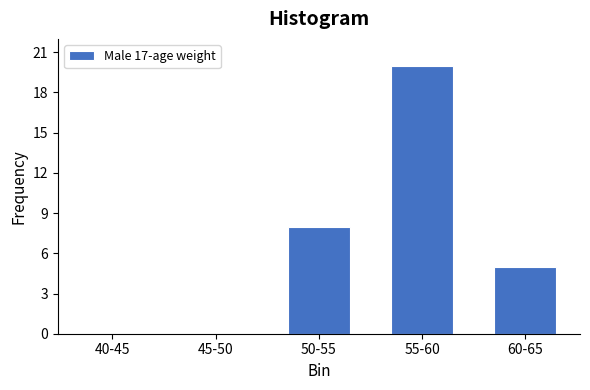

Reading left to right, extract all data points from this chart.

40-45=0	45-50=0	50-55=8	55-60=20	60-65=5